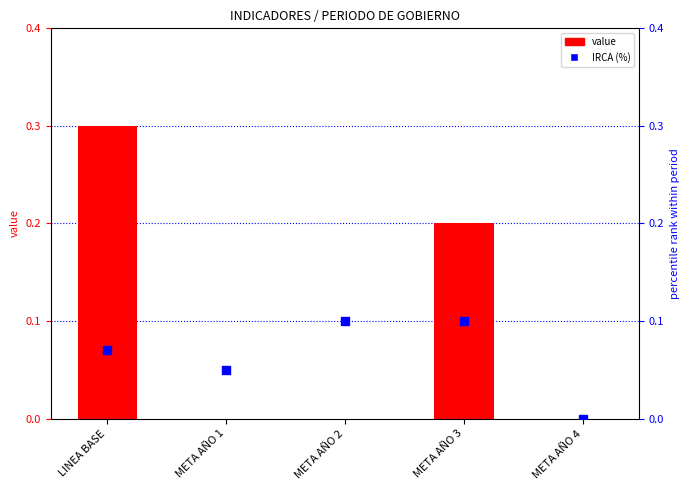

At which category is the sum across all series the highest?

LINEA BASE